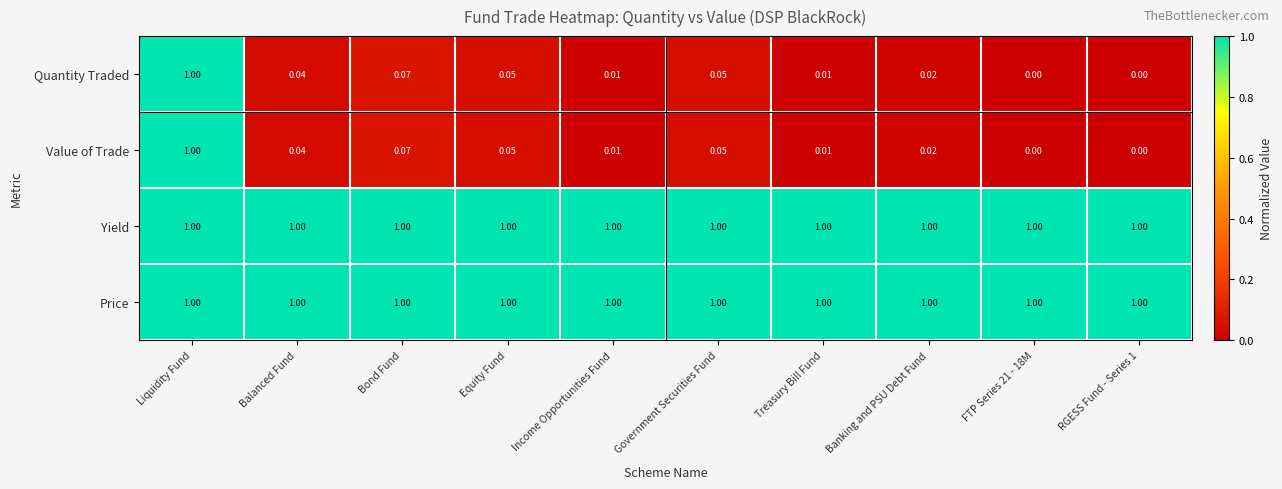

At how many categories does at least one series exceed 0?

10